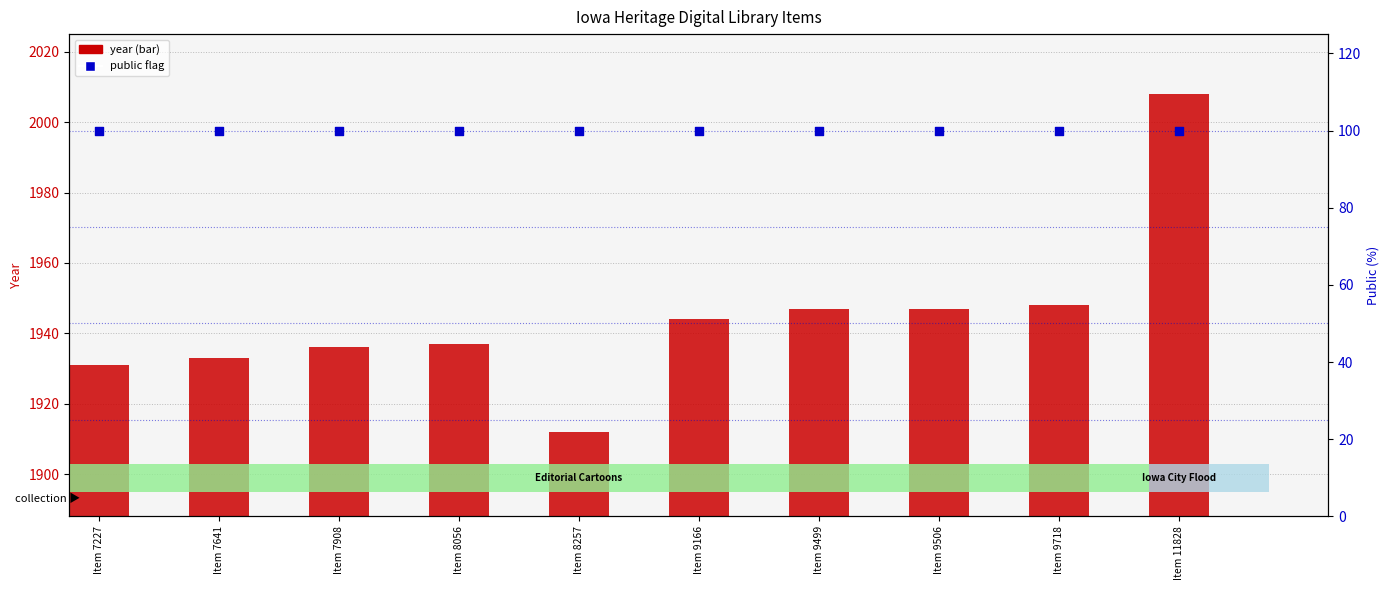

Which series has the largest total across all categories?

year